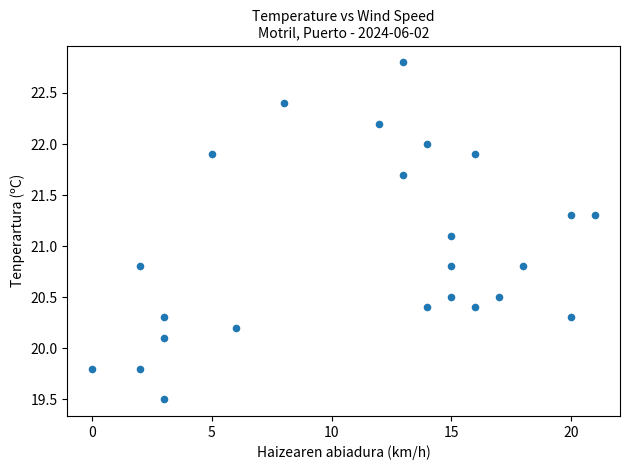

What is the range of Y values (max minus min)?

3.3